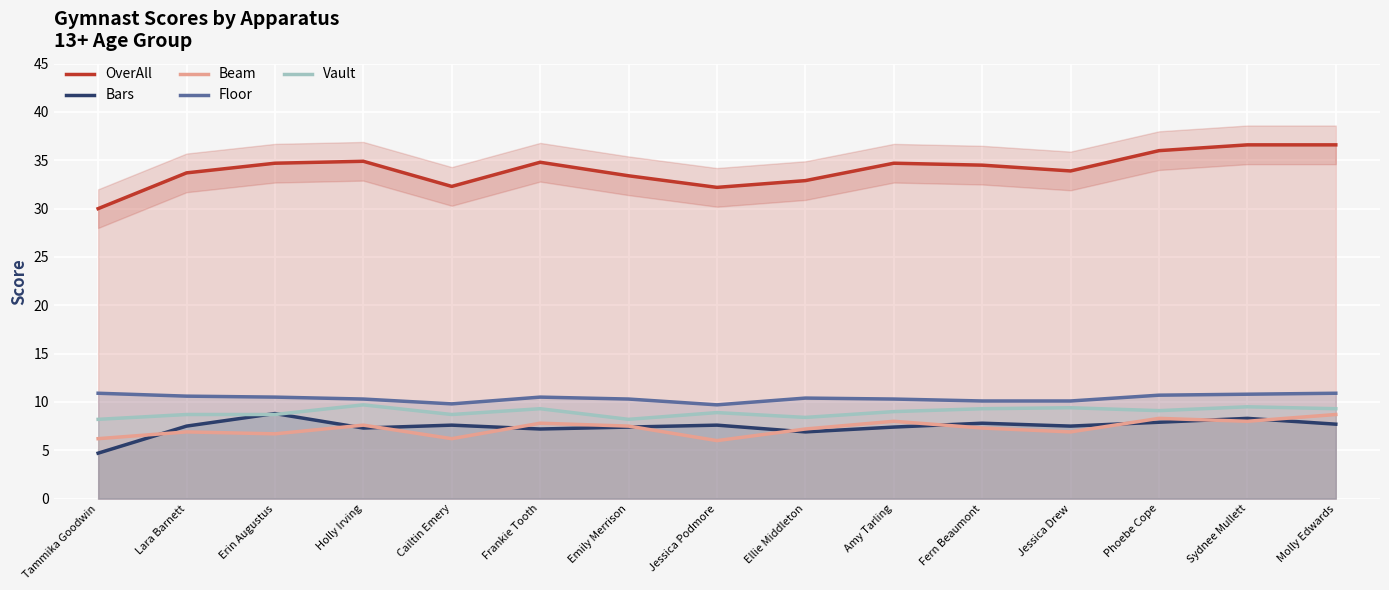

Count the number of categories in the chart.

15